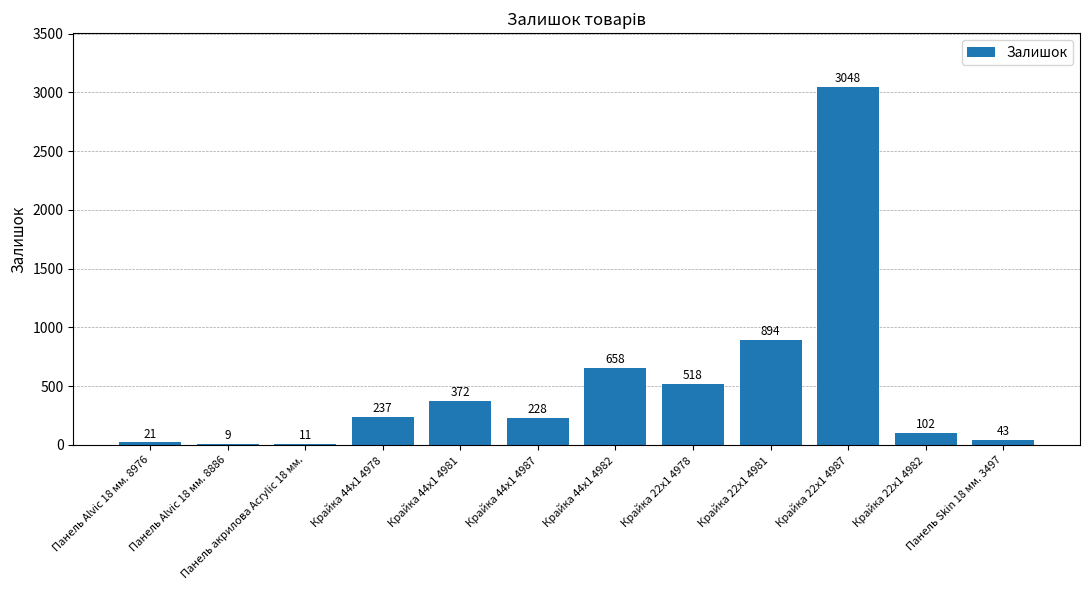

True or false: the data shows 21 at Панель Alvic 18 мм. 8976.

True